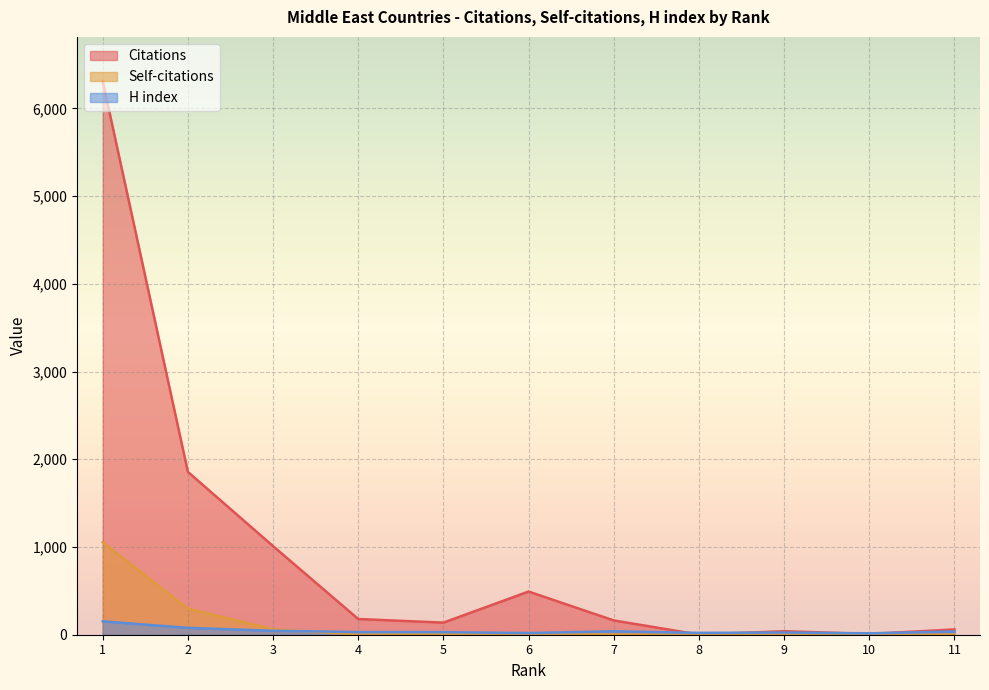

What is the total value across all series at 5?

175